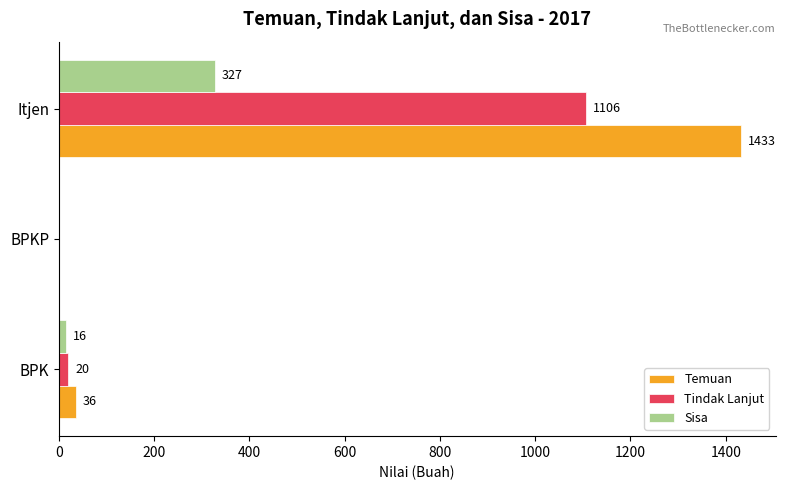

At which category does the chart reach its peak across all series?

Itjen